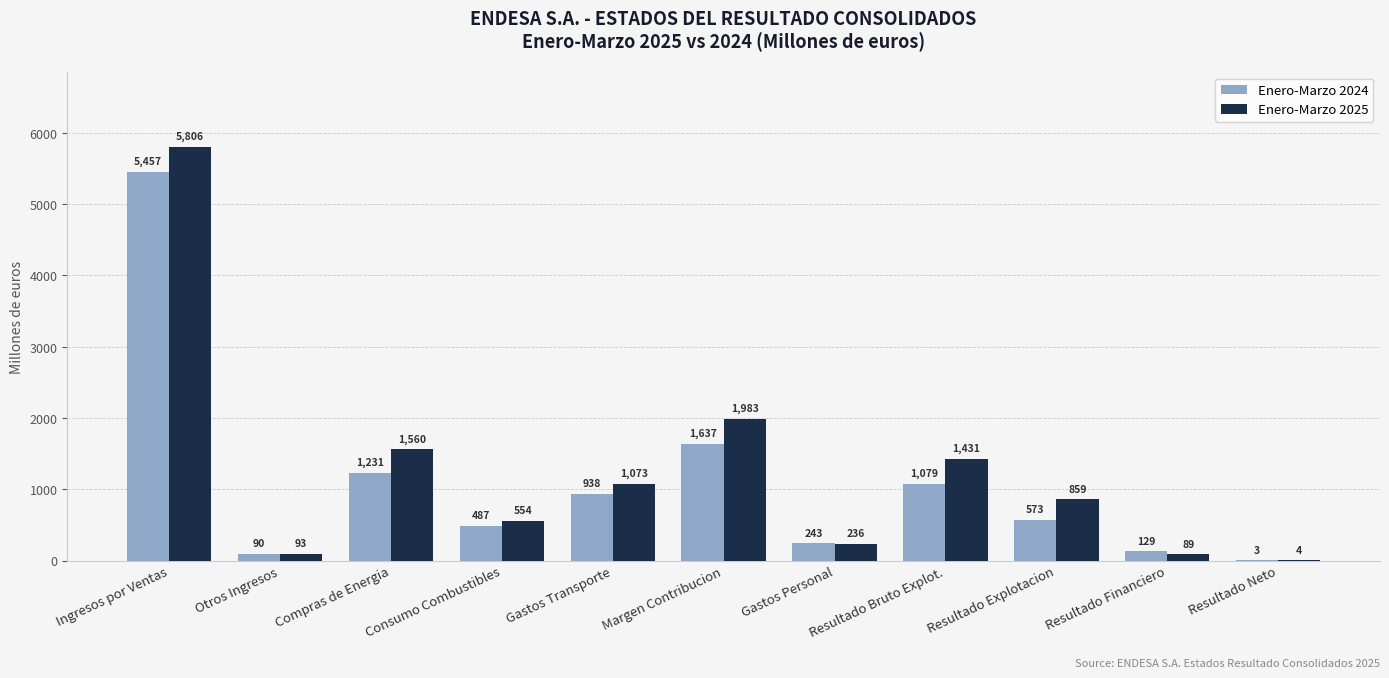

Which category has the highest value across all series?

Ingresos por Ventas